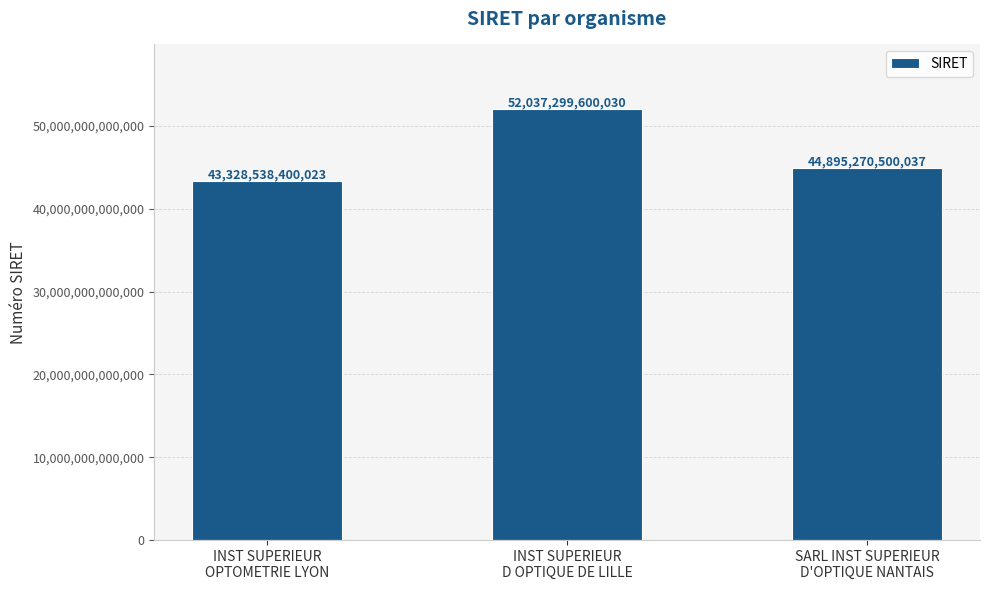

What is the difference between the maximum and second lowest values?

7142029099993